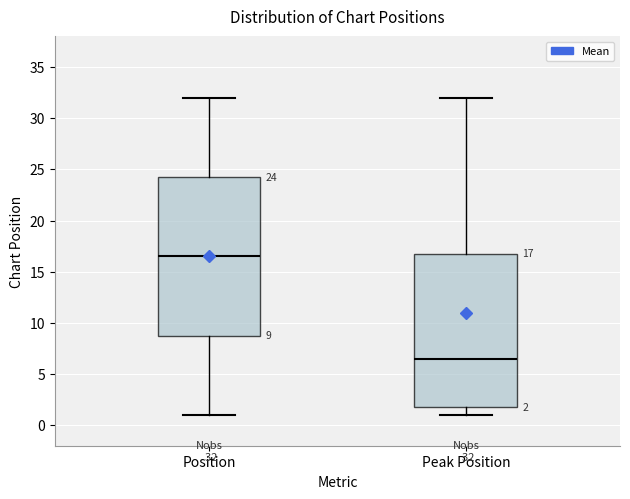

Which box has the lowest median line?

Peak Position